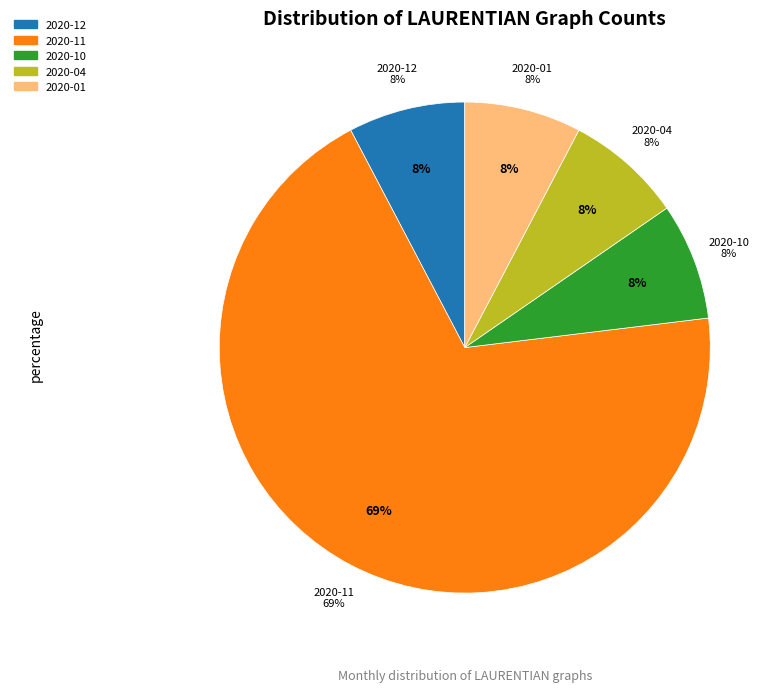

Which category has the biggest portion of the pie?

2020-11